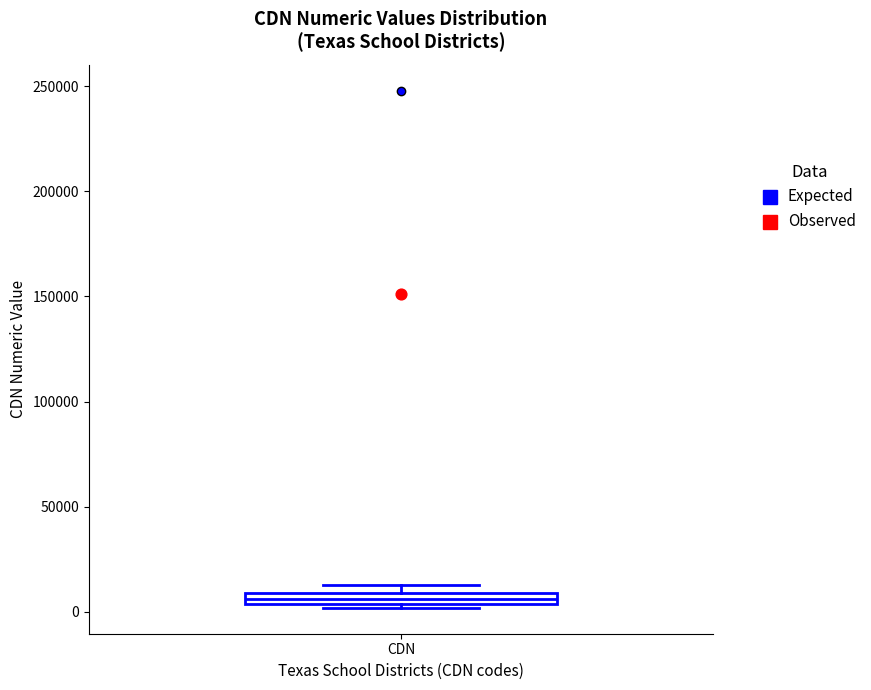

Where is the upper edge of the box for CDN on the y-axis? The values are not printed on the chart, so give them approximately, as read against the axis.

10000